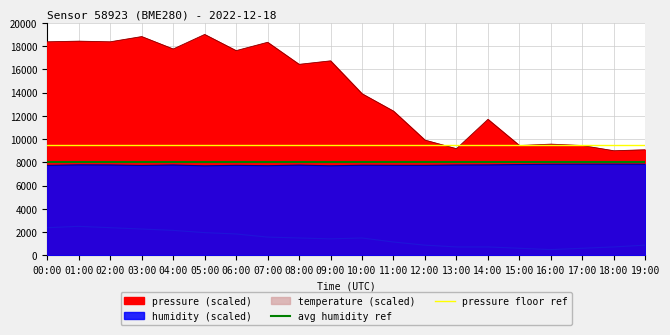

The pressure floor ref series shows 9500 at 00:00. True or false?

True